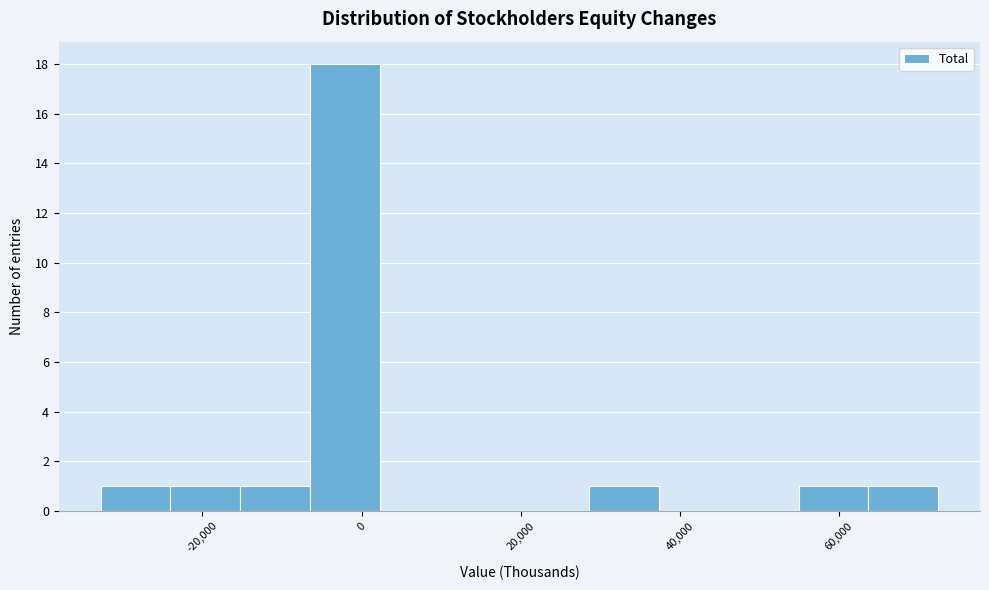

How tall is the bar that spans 64000 to 72000 on the x-axis? Neither the bar edges nor the heights are printed on the chart, so give them approximately, as read against the axes.

1